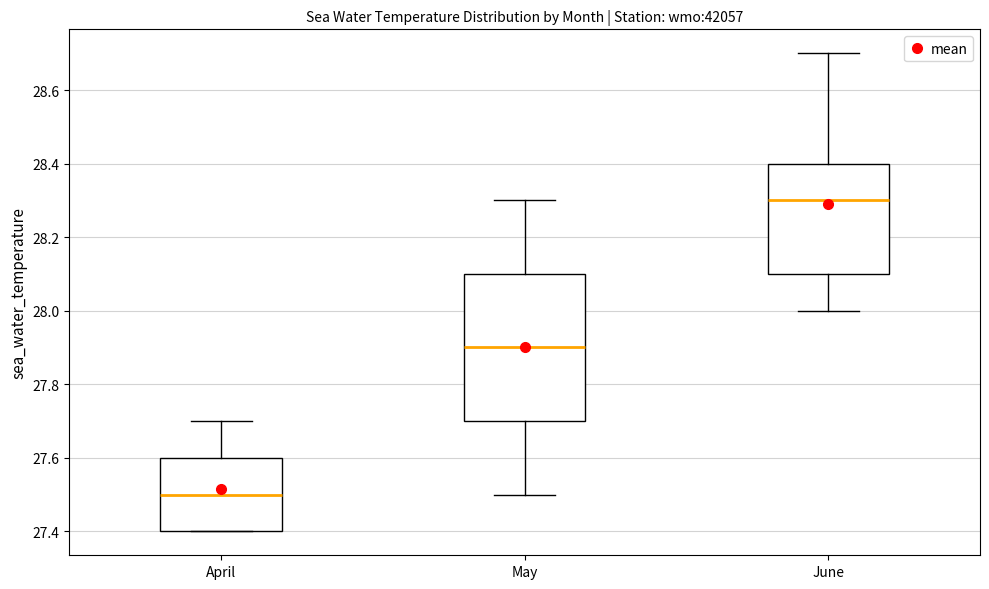

Where is the lower edge of the box for June on the y-axis? The values are not printed on the chart, so give them approximately, as read against the axis.

28.1